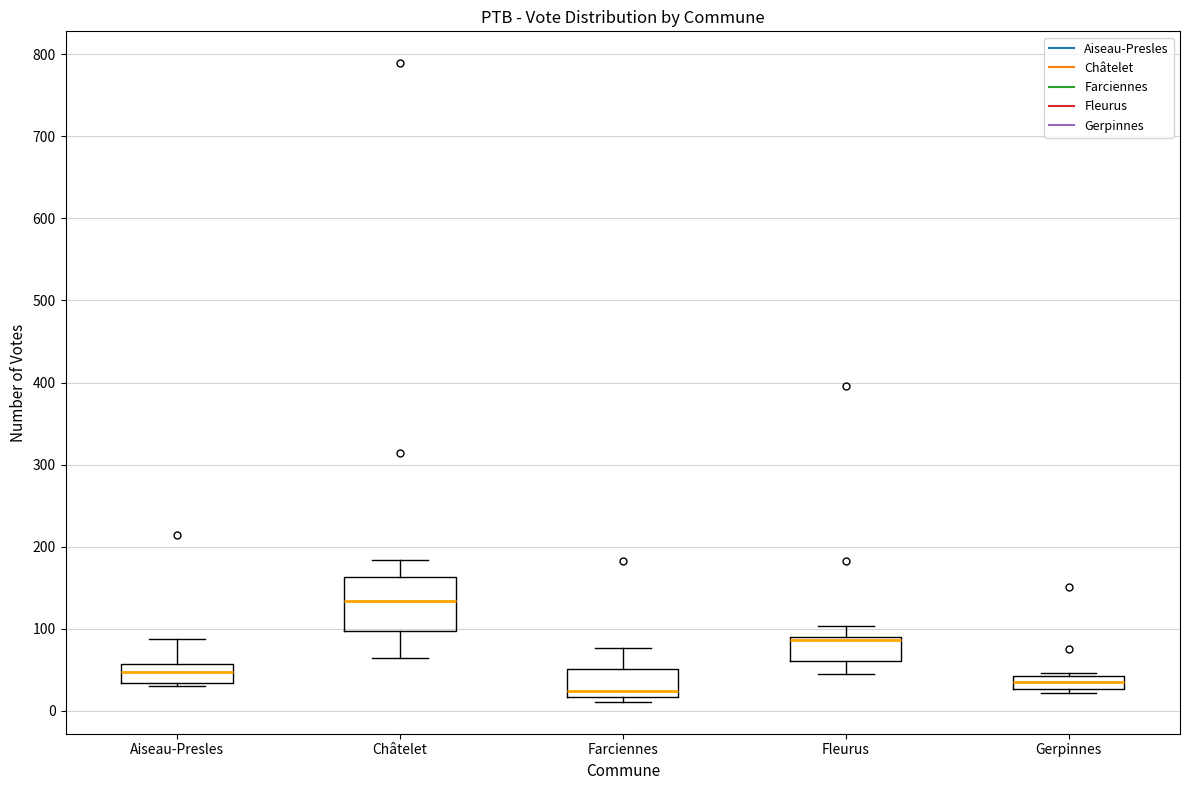

Reading left to right, transcribe this box plot: for each box, give where its median line is, the range the box spans, and where its two whiskers end, as read against the y-axis. The values are not printed on the chart, so give them approximately, as read against the axis.

Aiseau-Presles: median 50, box 30 to 60, whiskers 30 (just below the box's lower edge) to 90
Châtelet: median 130, box 100 to 160, whiskers 60 to 180
Farciennes: median 20 (just above the box's lower edge), box 20 to 50, whiskers 10 to 80
Fleurus: median 90 (just below the box's upper edge), box 60 to 90, whiskers 50 to 100
Gerpinnes: median 40 (inside the box), box 30 to 40, whiskers 20 to 50